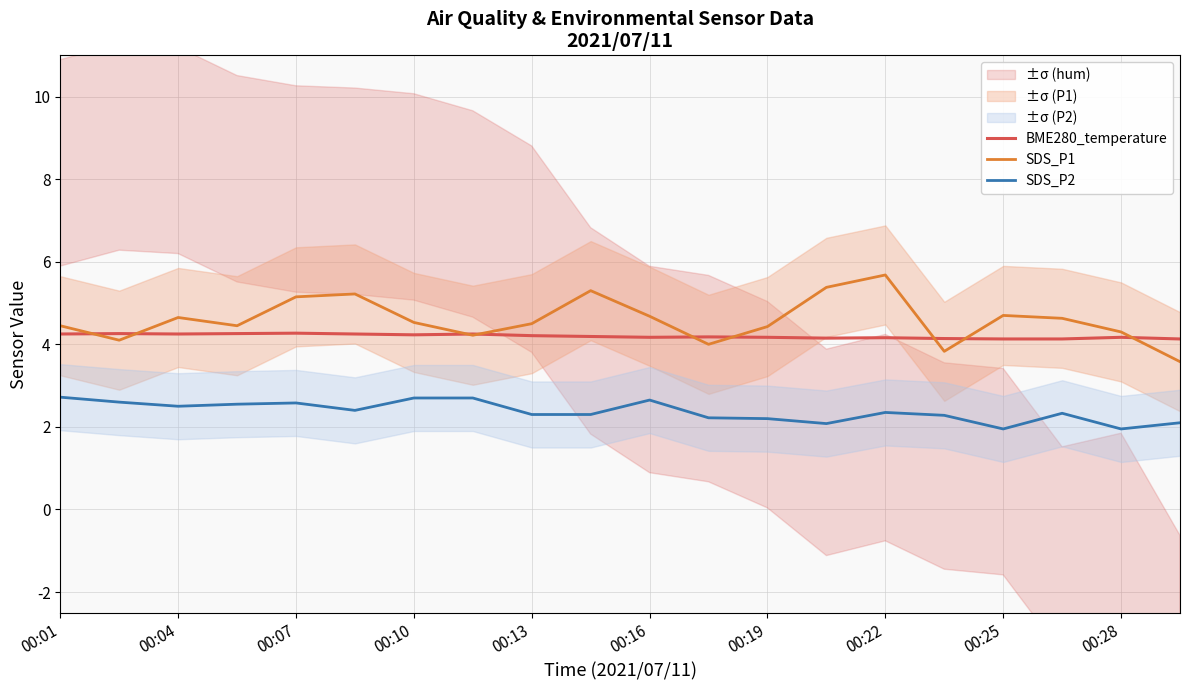

What is the maximum value shown in the chart?

5.7